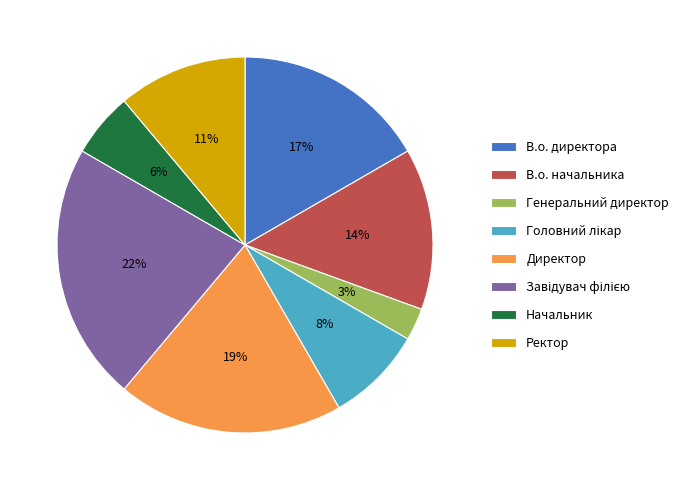

The В.о. начальника slice represents 23% of the pie. True or false?

False